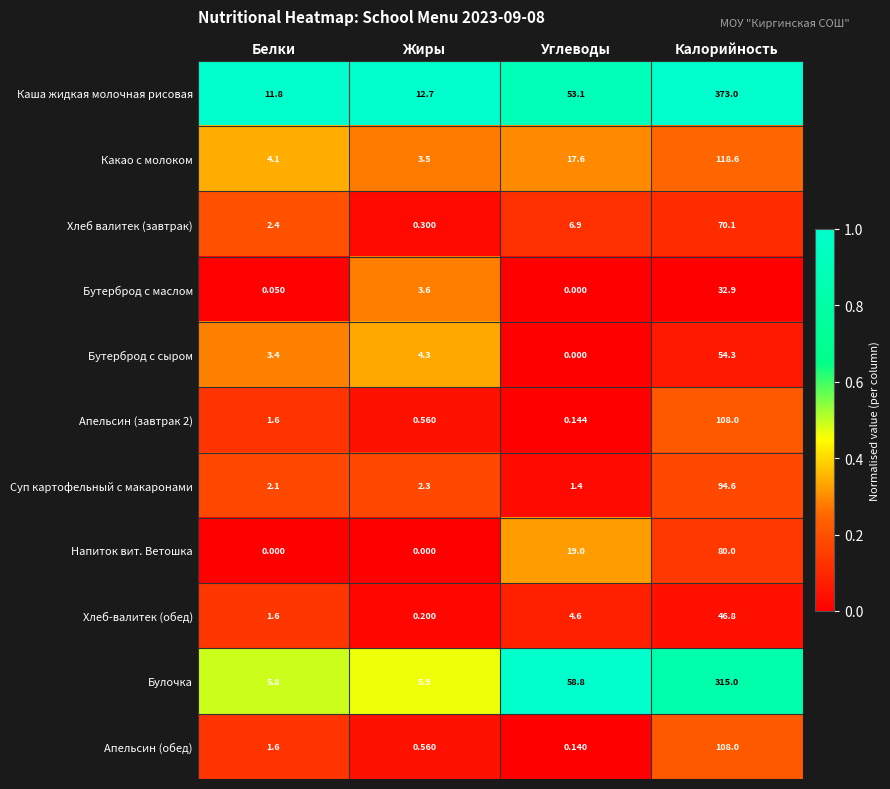

Where does the Бутерброд с маслом series first go above 3?

Жиры